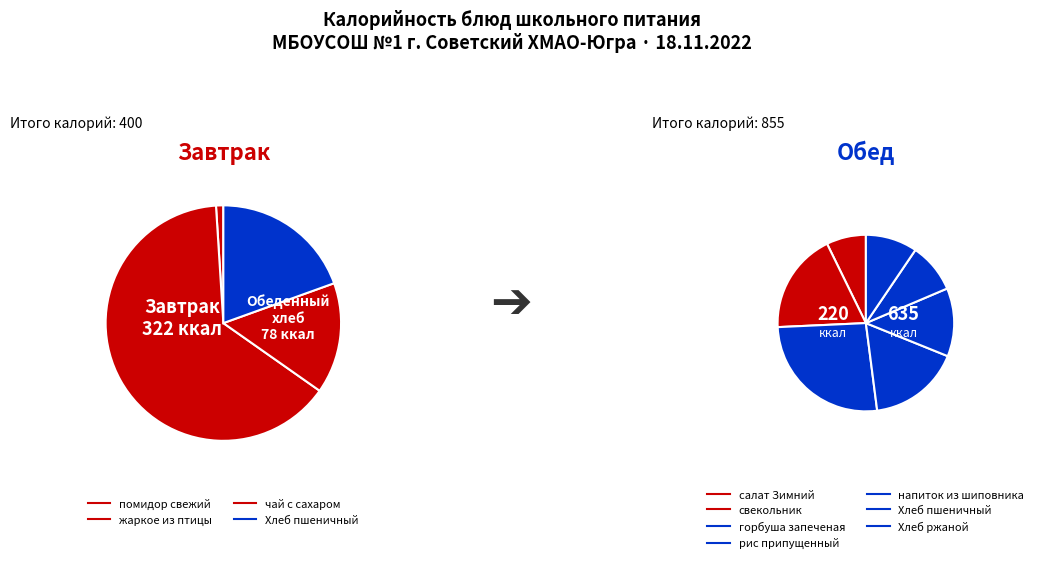

To the nearest percent, what is the average slice percentage?

9%